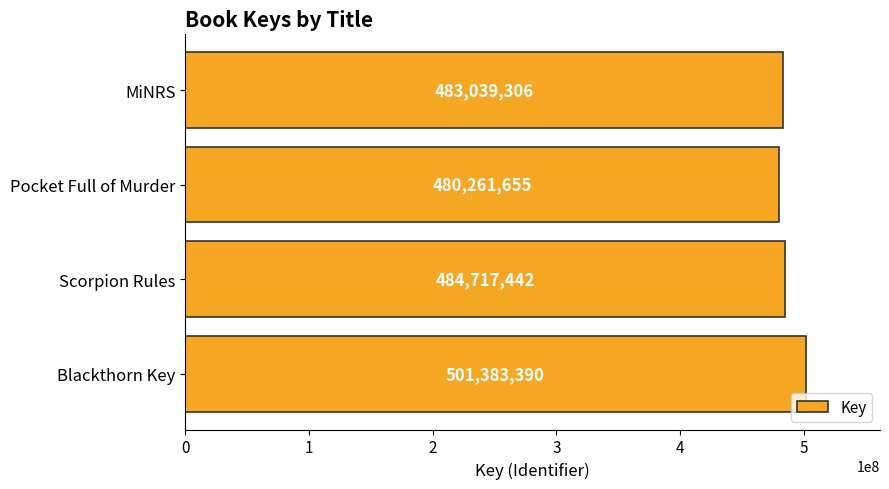

What is the greatest value displayed?

501383390